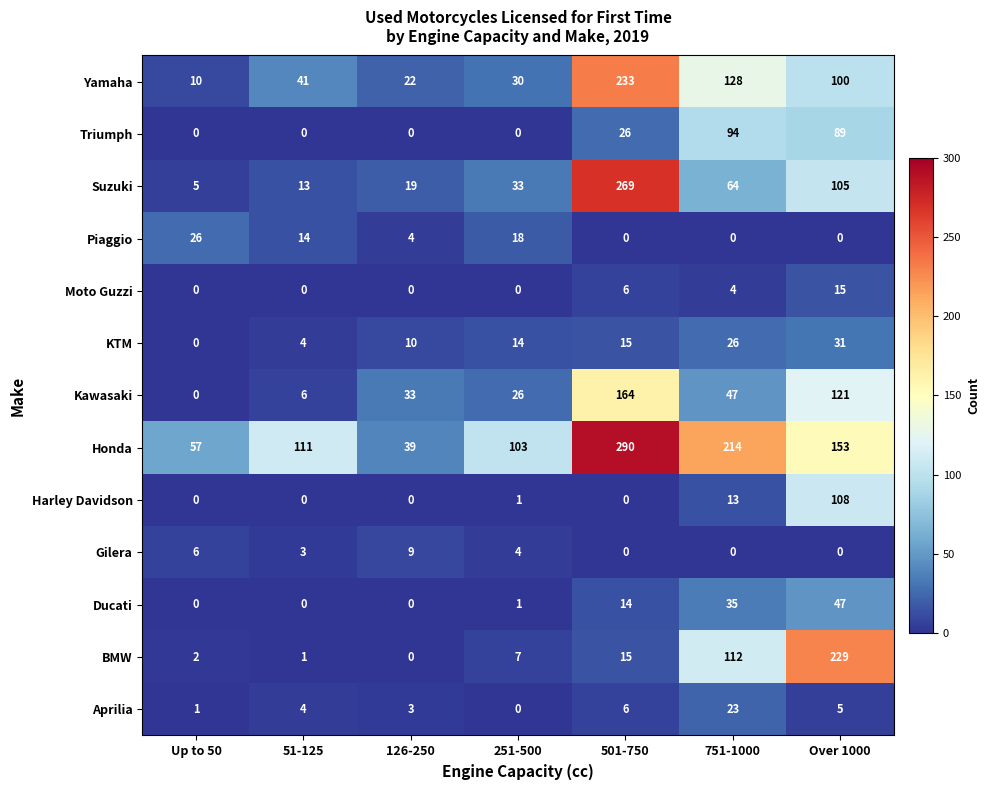

How many data points does each series have?

7